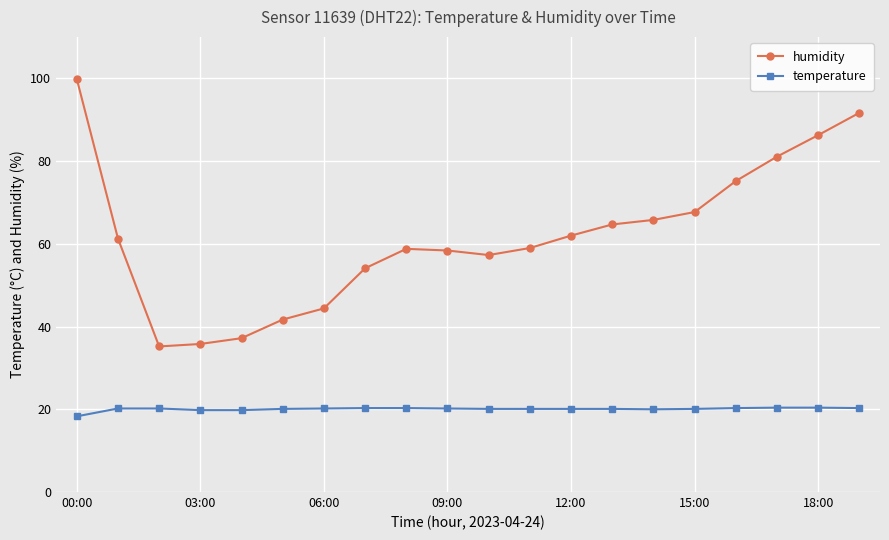

Which series has the widest spread of values?

humidity